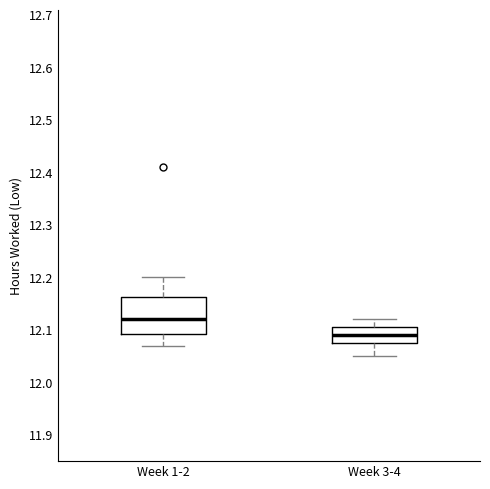

Reading left to right, transcribe this box plot: for each box, give where its median line is, the range the box spans, and where its two whiskers end, as read against the y-axis. The values are not printed on the chart, so give them approximately, as read against the axis.

Week 1-2: median 12.12, box 12.09 to 12.16, whiskers 12.07 to 12.20
Week 3-4: median 12.09, box 12.08 to 12.11, whiskers 12.05 to 12.12